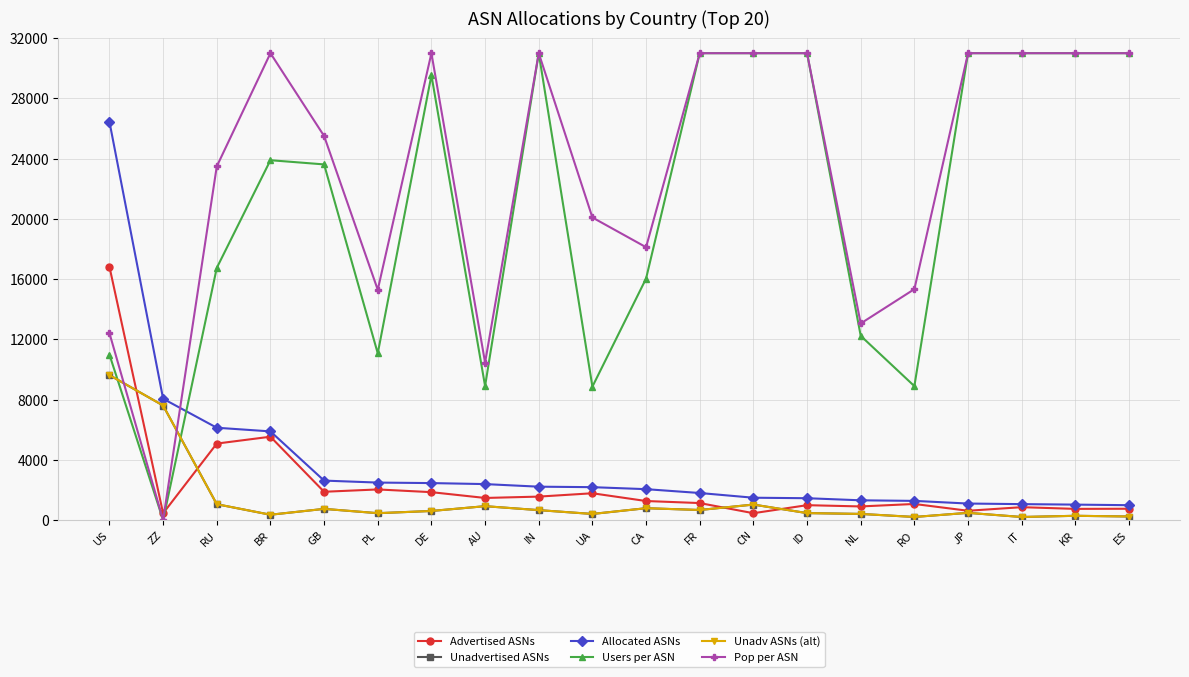

What is the difference between the maximum and minimum values in the Pop per ASN series?

31000